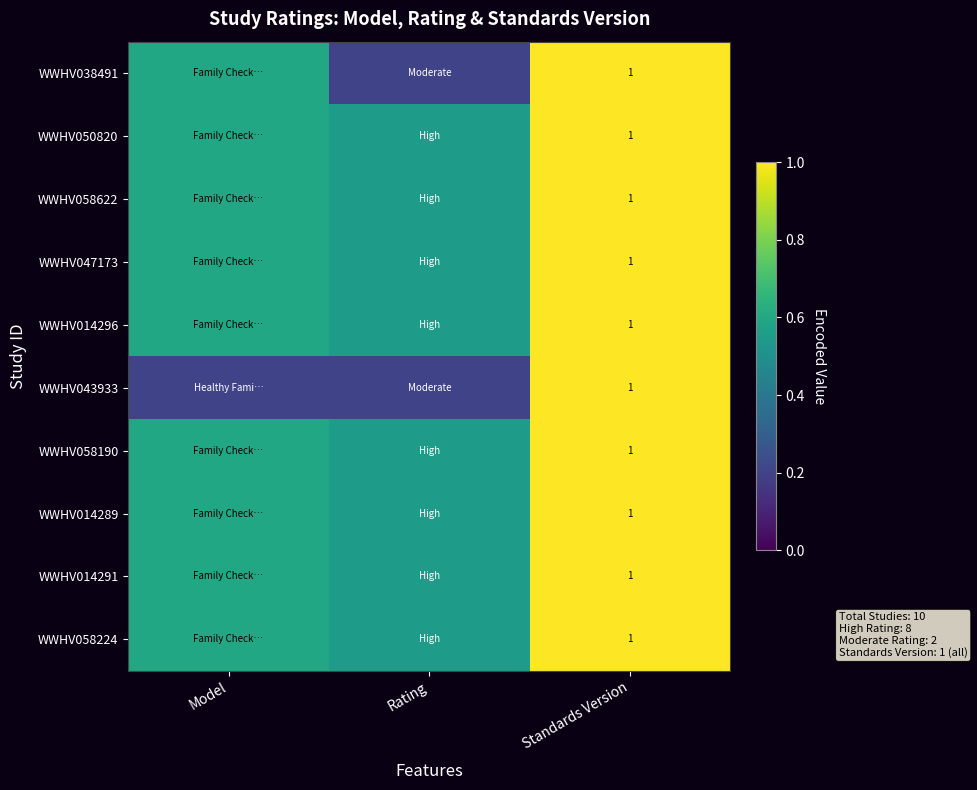

At which category does the chart reach its peak across all series?

Standards Version